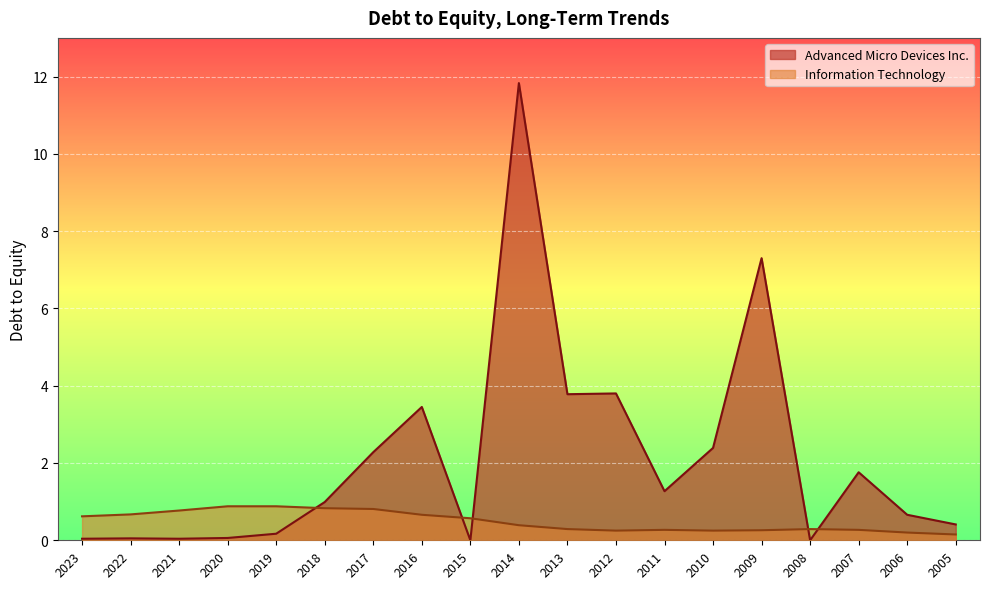

Is the value of Information Technology at 2005 greater than the value of Advanced Micro Devices Inc. at 2014?

No